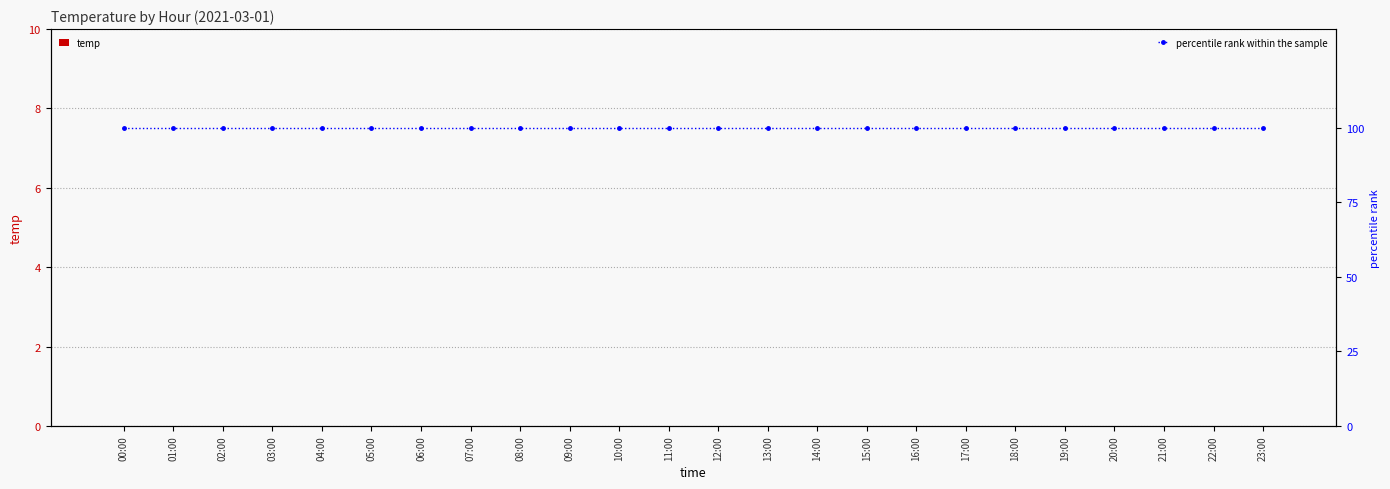

What are all the series names shown in the legend?

temp, percentile rank within the sample